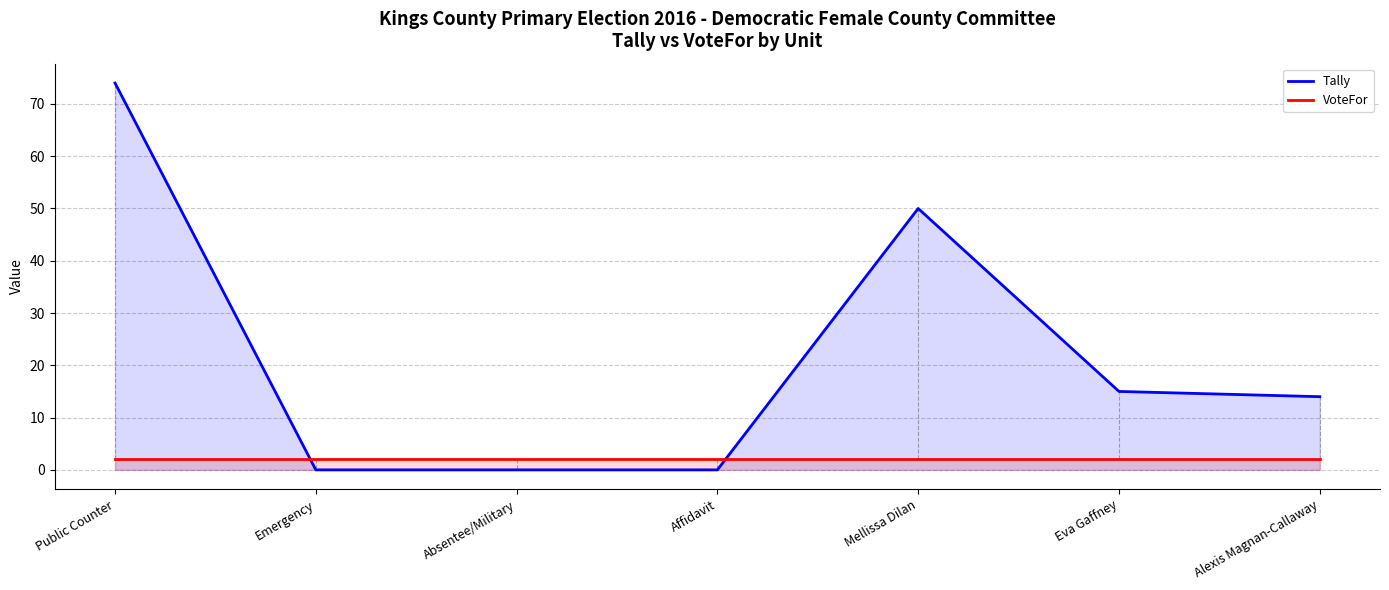

After their last crossing, which series has the higher values: VoteFor or Tally?

Tally